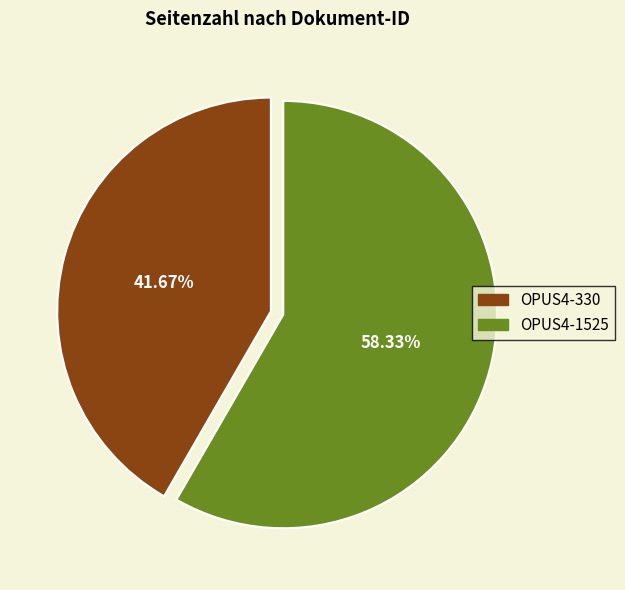

Between OPUS4-330 and OPUS4-1525, which is larger?

OPUS4-1525